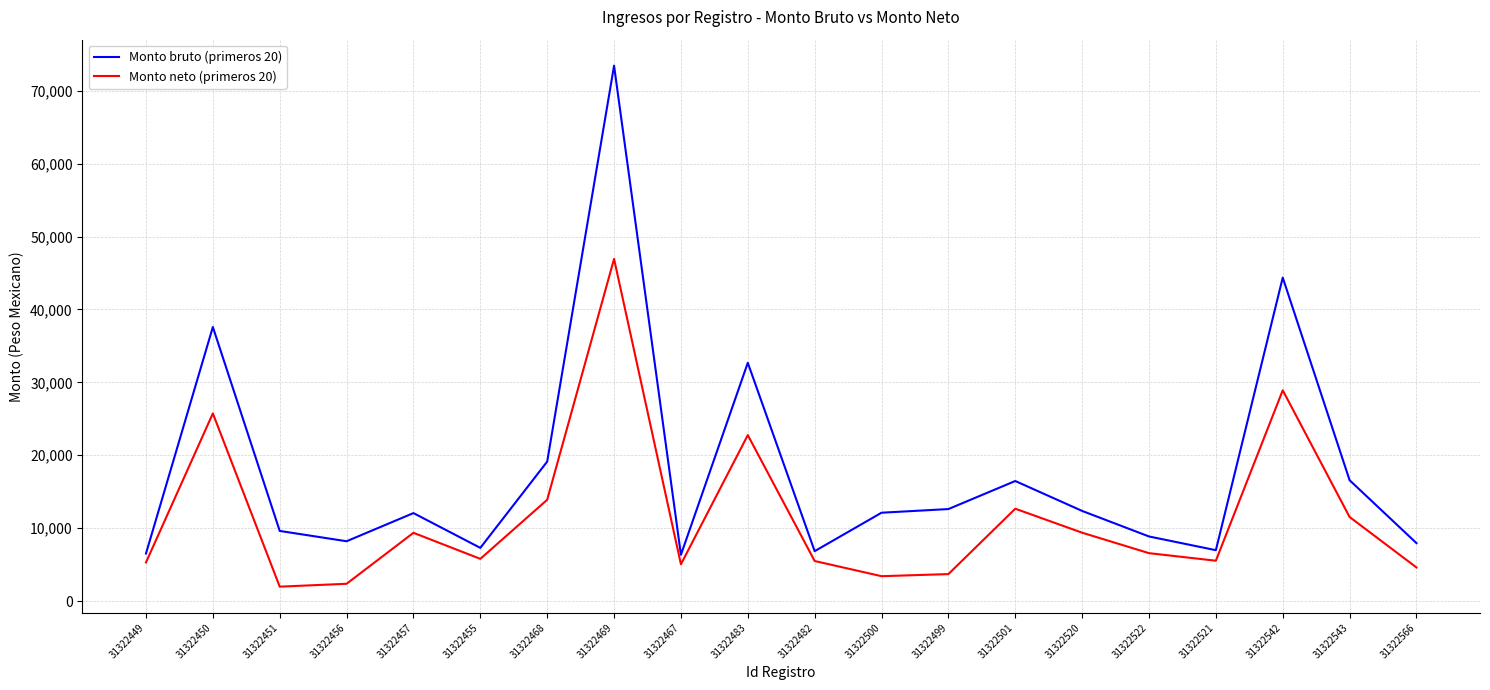

What is the average value of the Monto bruto (primeros 20) series?

17898.9